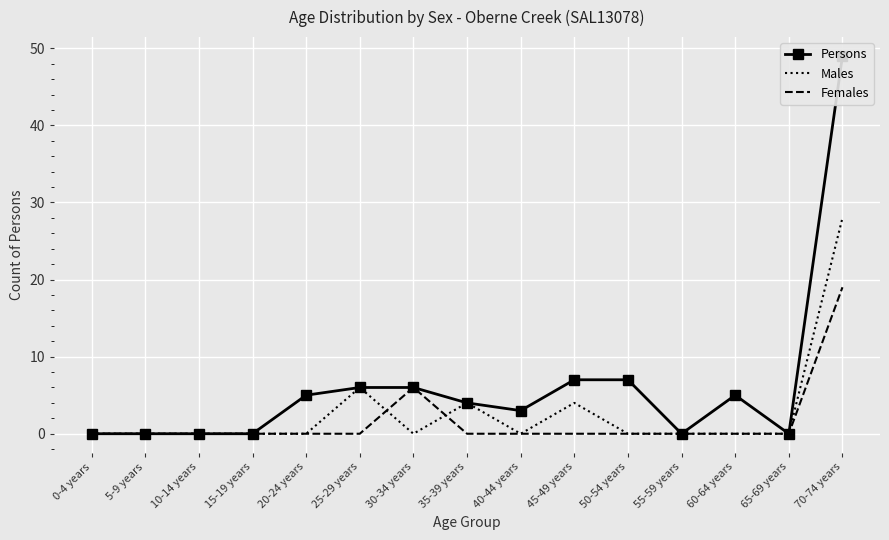

Reading right to left, transcribe all the data shown in this chart.

Persons: 70-74 years=49	65-69 years=0	60-64 years=5	55-59 years=0	50-54 years=7	45-49 years=7	40-44 years=3	35-39 years=4	30-34 years=6	25-29 years=6	20-24 years=5	15-19 years=0	10-14 years=0	5-9 years=0	0-4 years=0
Males: 70-74 years=28	65-69 years=0	60-64 years=0	55-59 years=0	50-54 years=0	45-49 years=4	40-44 years=0	35-39 years=4	30-34 years=0	25-29 years=6	20-24 years=0	15-19 years=0	10-14 years=0	5-9 years=0	0-4 years=0
Females: 70-74 years=19	65-69 years=0	60-64 years=0	55-59 years=0	50-54 years=0	45-49 years=0	40-44 years=0	35-39 years=0	30-34 years=6	25-29 years=0	20-24 years=0	15-19 years=0	10-14 years=0	5-9 years=0	0-4 years=0